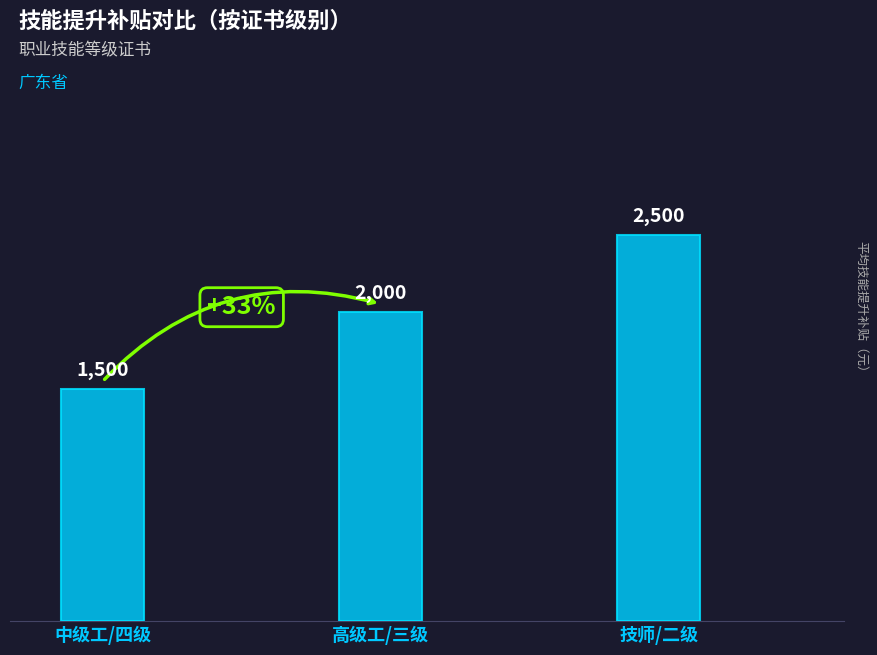

Is it true that the value at 中级工/四级 is 733?

False